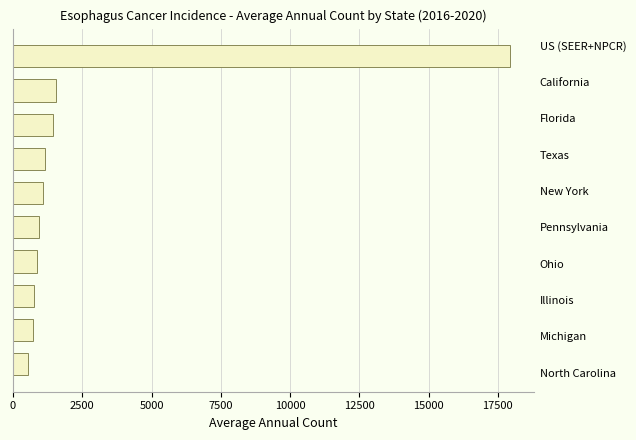

What is the difference between the maximum and minimum values?

17367